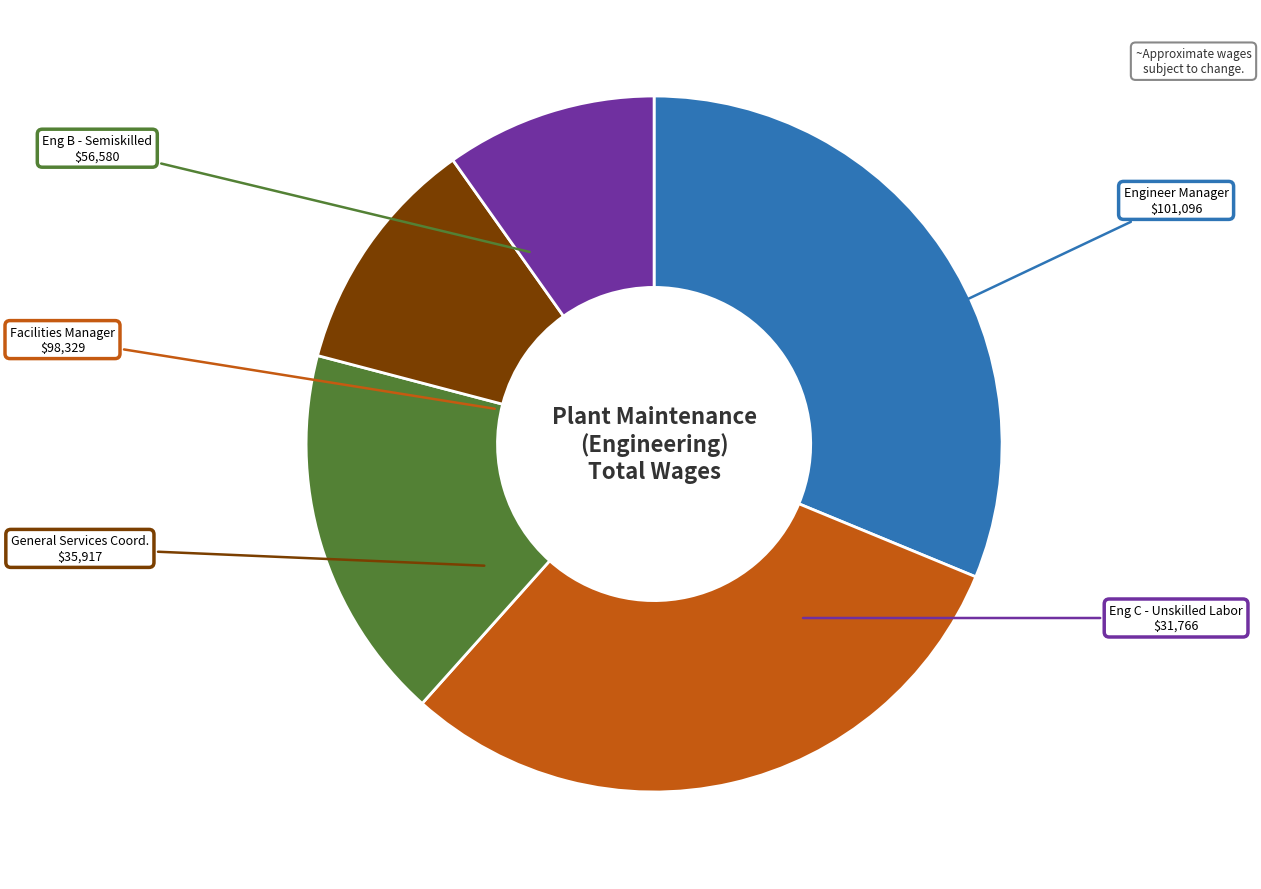

Count the number of slices in the pie.

5